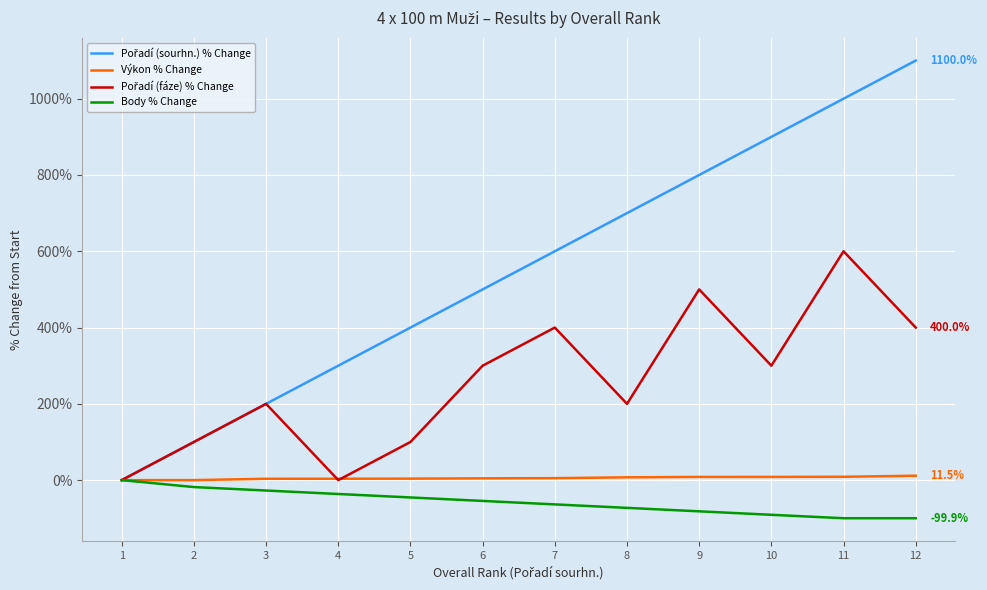

Does the chart have visible grid lines?

Yes